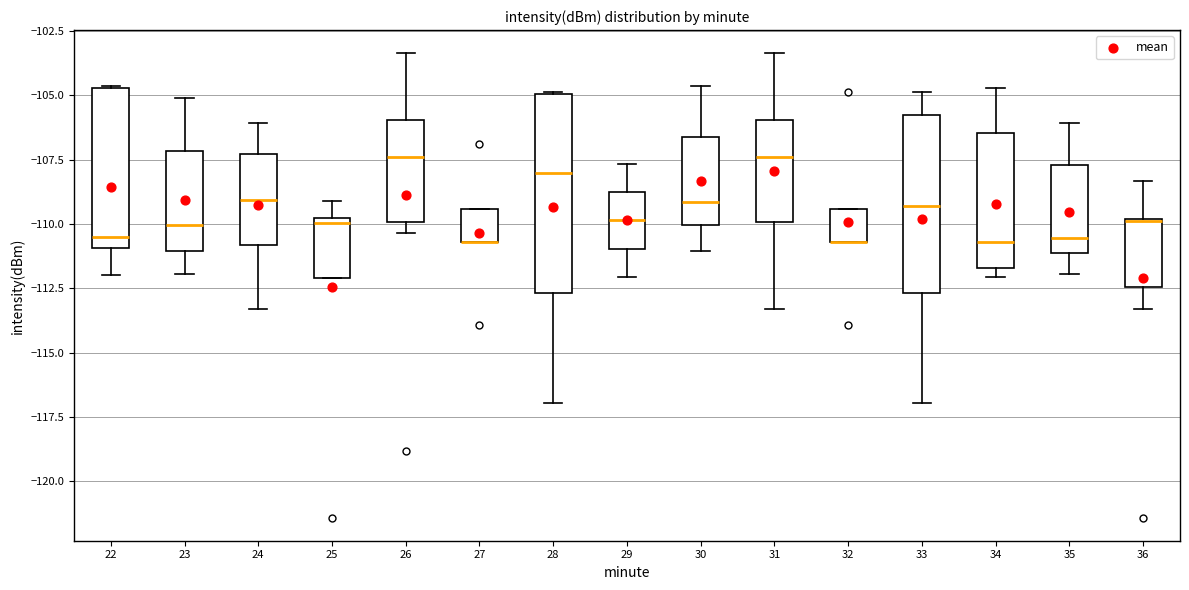

Reading left to right, read every box against the y-axis: the position of its median line, the range the box covers, and the ends of its whiskers. The values are not printed on the chart, so give them approximately, as read against the axis.

22: median -110.5, box -111.0 to -104.5, whiskers -112.0 to -104.5
23: median -110.0, box -111.0 to -107.0, whiskers -112.0 to -105.0
24: median -109.0, box -111.0 to -107.5, whiskers -113.5 to -106.0
25: median -110.0 (just below the box's upper edge), box -112.0 to -110.0, whiskers -112.0 to -109.0
26: median -107.5, box -110.0 to -106.0, whiskers -110.5 to -103.5
27: median -110.5 (drawn on the box's lower edge), box -110.5 to -109.5, whiskers -110.5 to -109.5
28: median -108.0, box -112.5 to -105.0, whiskers -117.0 to -105.0
29: median -110.0, box -111.0 to -109.0, whiskers -112.0 to -107.5
30: median -109.0, box -110.0 to -106.5, whiskers -111.0 to -104.5
31: median -107.5, box -110.0 to -106.0, whiskers -113.5 to -103.5
32: median -110.5 (drawn on the box's lower edge), box -110.5 to -109.5, whiskers -110.5 to -109.5
33: median -109.5, box -112.5 to -106.0, whiskers -117.0 to -105.0
34: median -110.5, box -111.5 to -106.5, whiskers -112.0 to -104.5
35: median -110.5, box -111.0 to -107.5, whiskers -112.0 to -106.0
36: median -110.0, box -112.5 to -110.0, whiskers -113.5 to -108.5